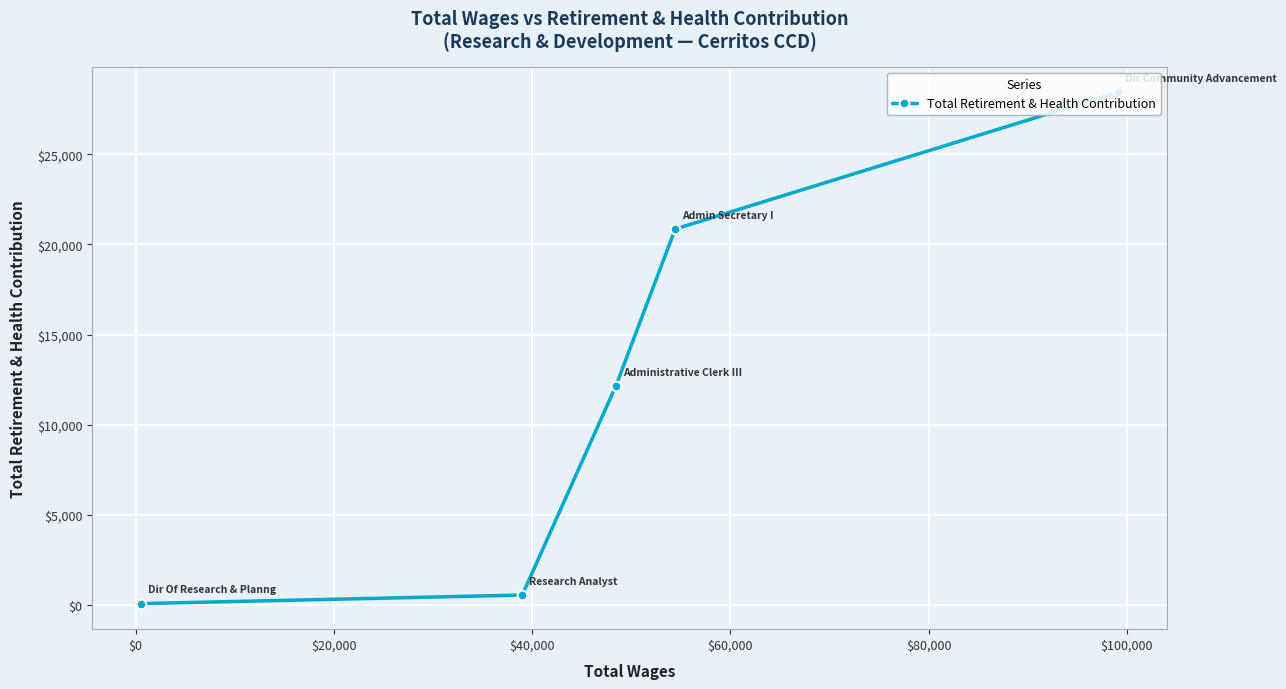

What is the difference between the maximum and second lowest values?

27914